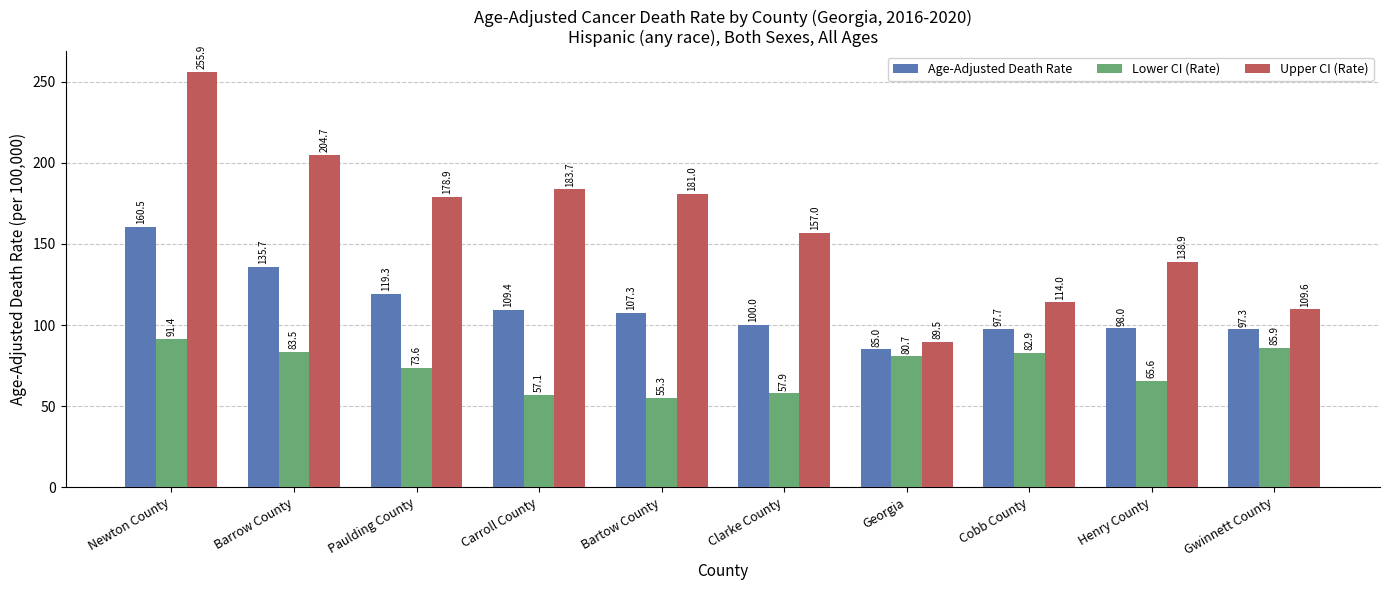

What position from the right is Clarke County?

5